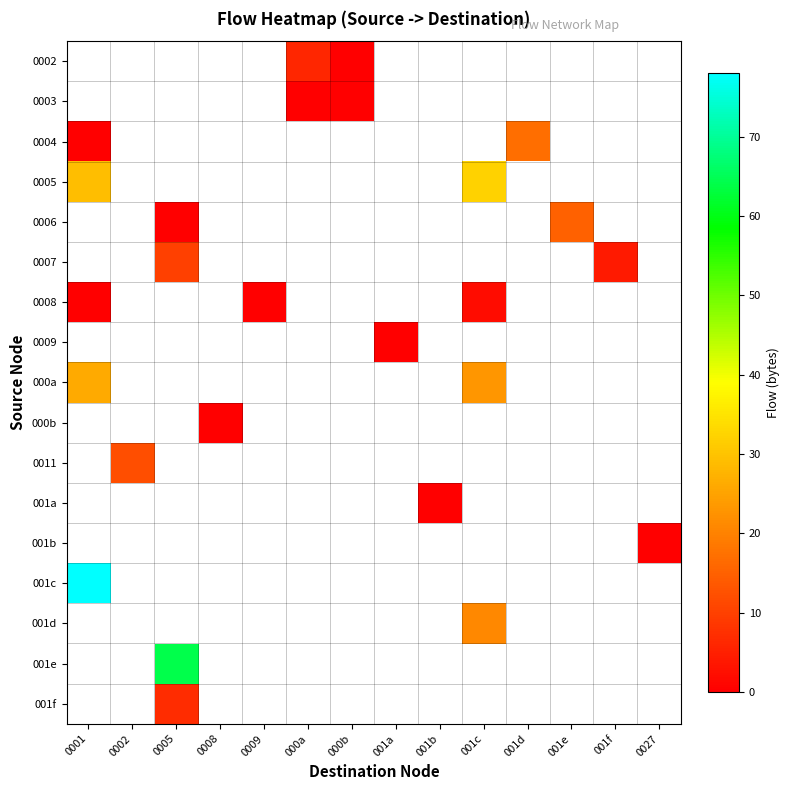

Is the value of 0003 at 0009 greater than the value of 001b at 001c?

No